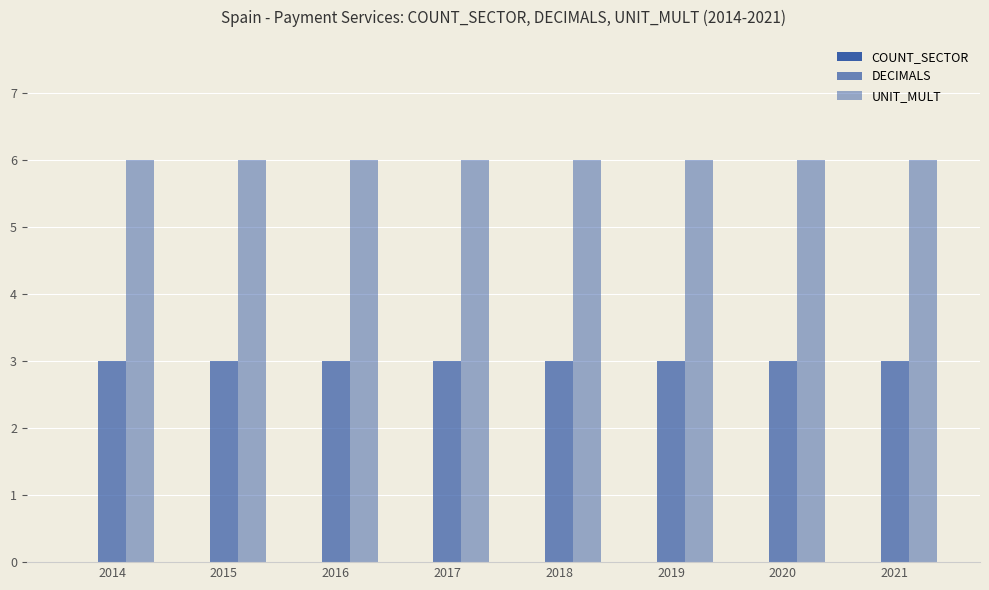

Rank the series by their maximum value, from lowest to highest.

COUNT_SECTOR, DECIMALS, UNIT_MULT